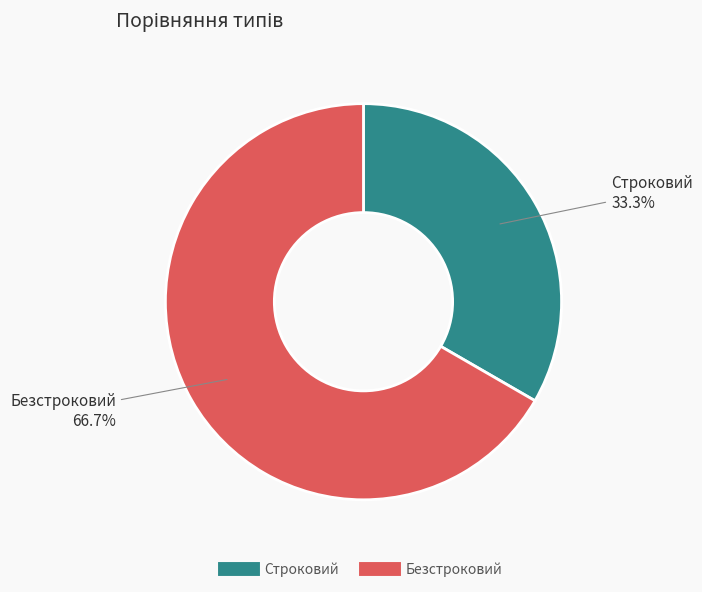

True or false: Строковий accounts for 47% of the total.

False